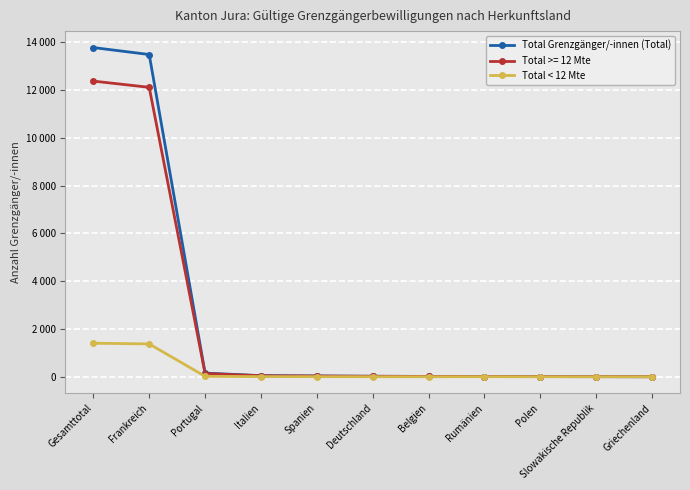

Is this an area chart (filled region under the line)?

No